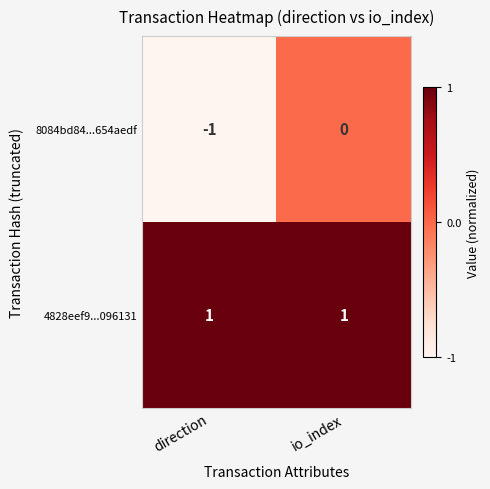

The value of 8084bd84...654aedf at direction is -1. True or false?

True